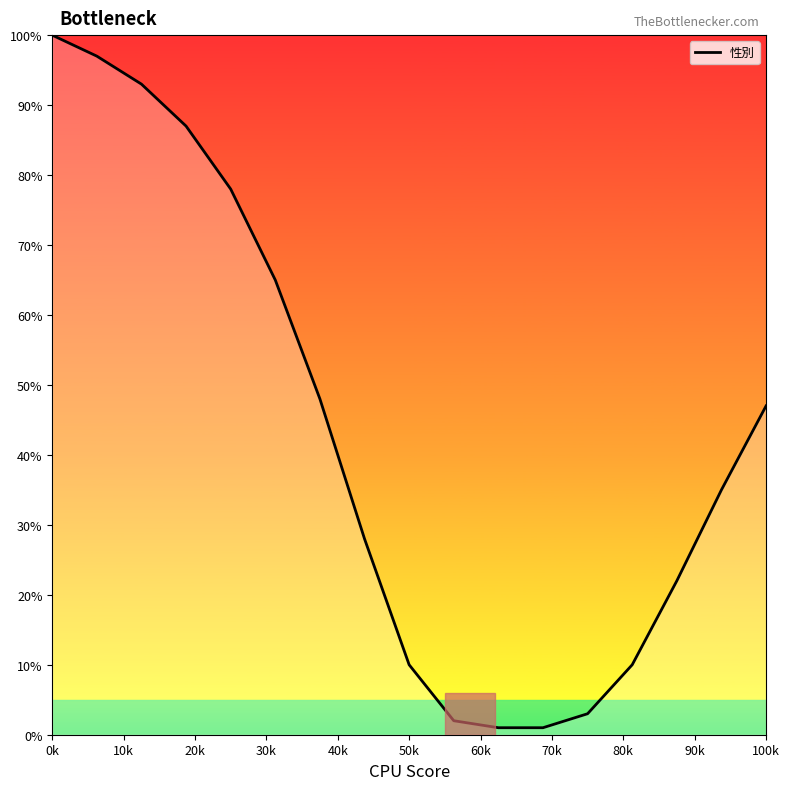

What is the maximum value shown in the chart?

100